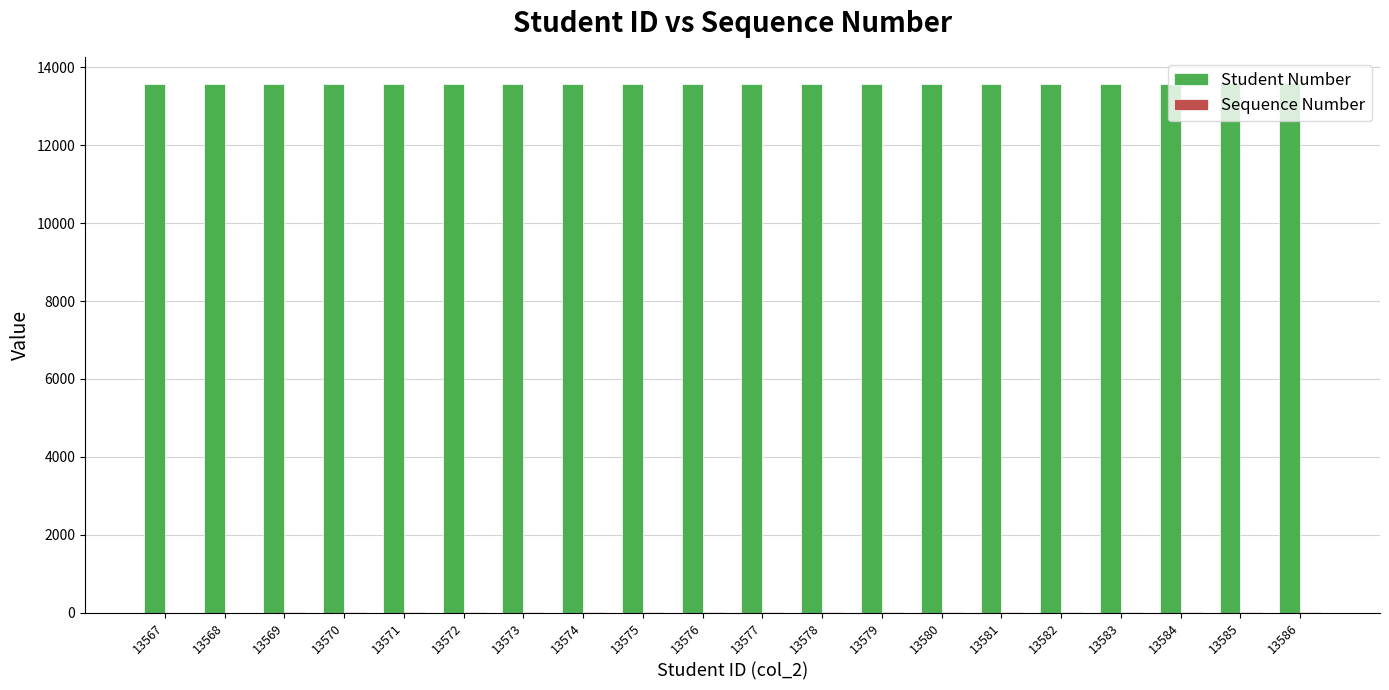

What is the sum of the Student Number values at 13578 and 13579?

27157